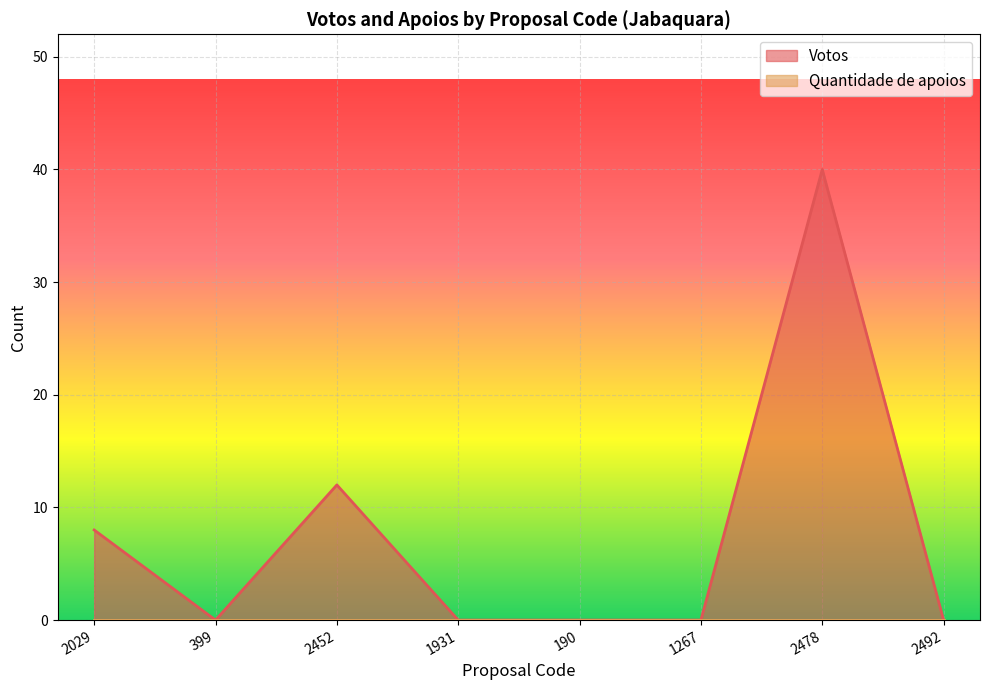

List the labels in order of value, smallest first.

399, 1931, 190, 1267, 2492, 2029, 2452, 2478